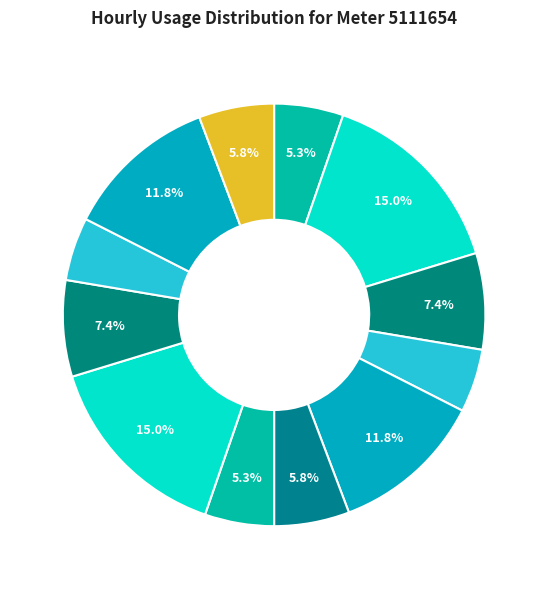

Does any single category account for the majority?

No